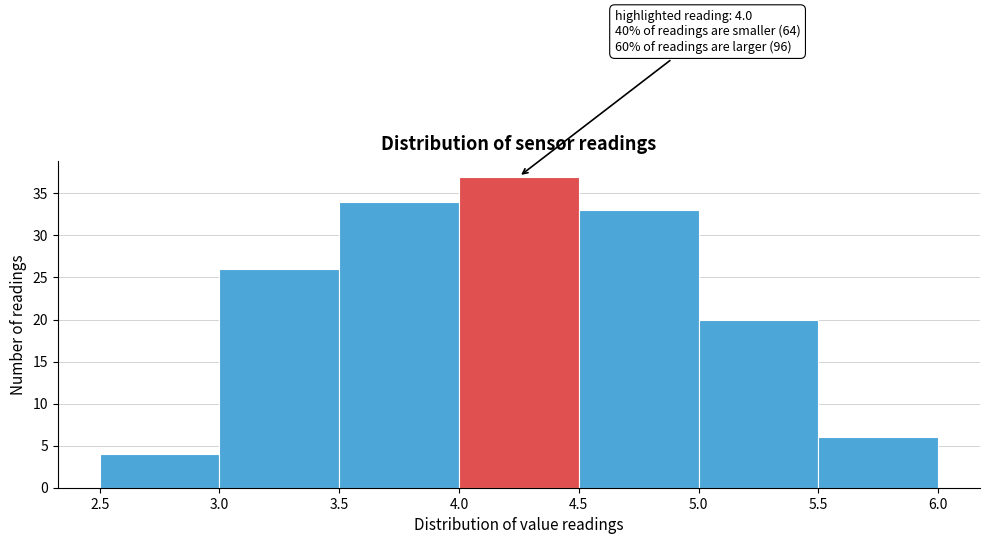

Which range on the x-axis has the tallest bar?

4.0 to 4.5